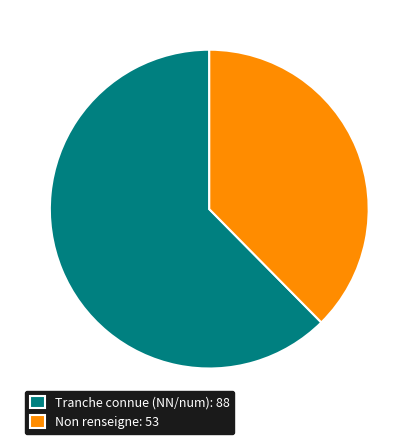

Do Tranche connue (NN/num): 88 and Non renseigne: 53 together represent more than half of the pie?

Yes